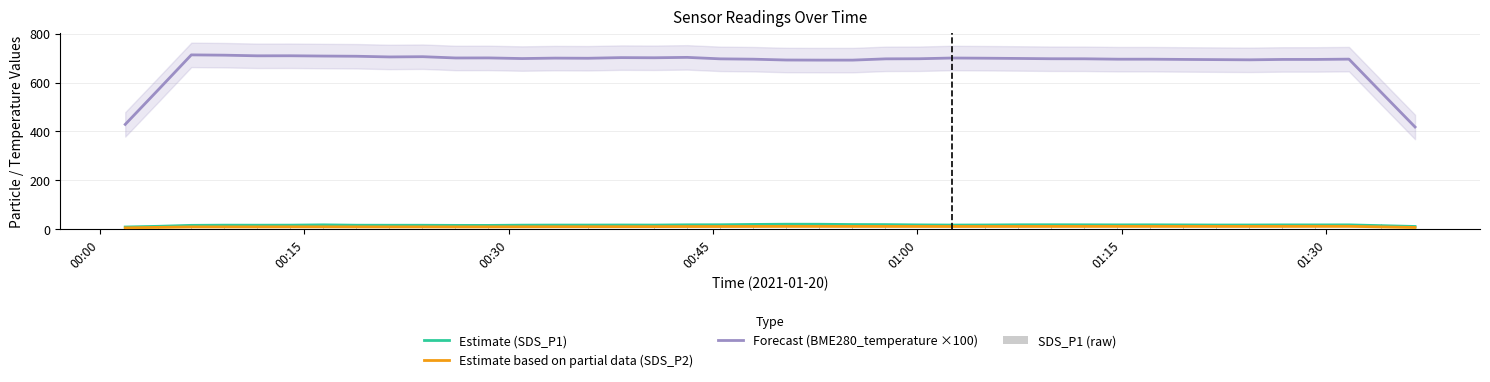

Which label corresponds to the smallest value in the chart?

00:00